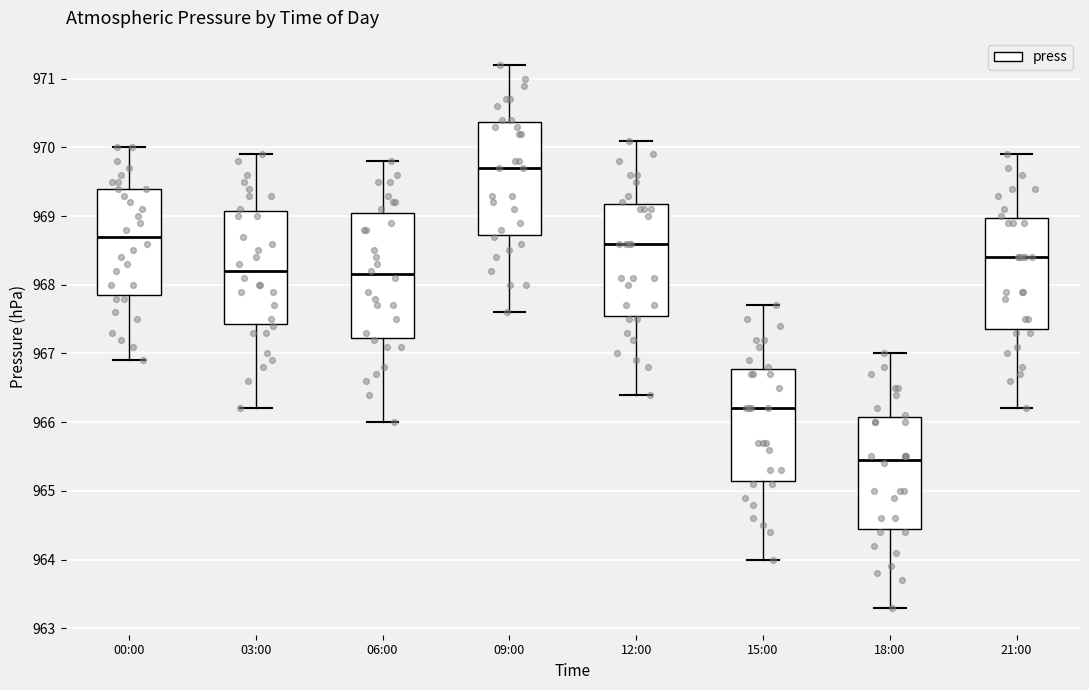

Reading left to right, transcribe this box plot: for each box, give where its median line is, the range the box spans, and where its two whiskers end, as read against the y-axis. The values are not printed on the chart, so give them approximately, as read against the axis.

00:00: median 968.7, box 967.9 to 969.4, whiskers 966.9 to 970.0
03:00: median 968.2, box 967.4 to 969.1, whiskers 966.2 to 969.9
06:00: median 968.2, box 967.2 to 969.1, whiskers 966.0 to 969.8
09:00: median 969.7, box 968.7 to 970.4, whiskers 967.6 to 971.2
12:00: median 968.6, box 967.6 to 969.2, whiskers 966.4 to 970.1
15:00: median 966.2, box 965.2 to 966.8, whiskers 964.0 to 967.7
18:00: median 965.5, box 964.5 to 966.1, whiskers 963.3 to 967.0
21:00: median 968.4, box 967.4 to 969.0, whiskers 966.2 to 969.9